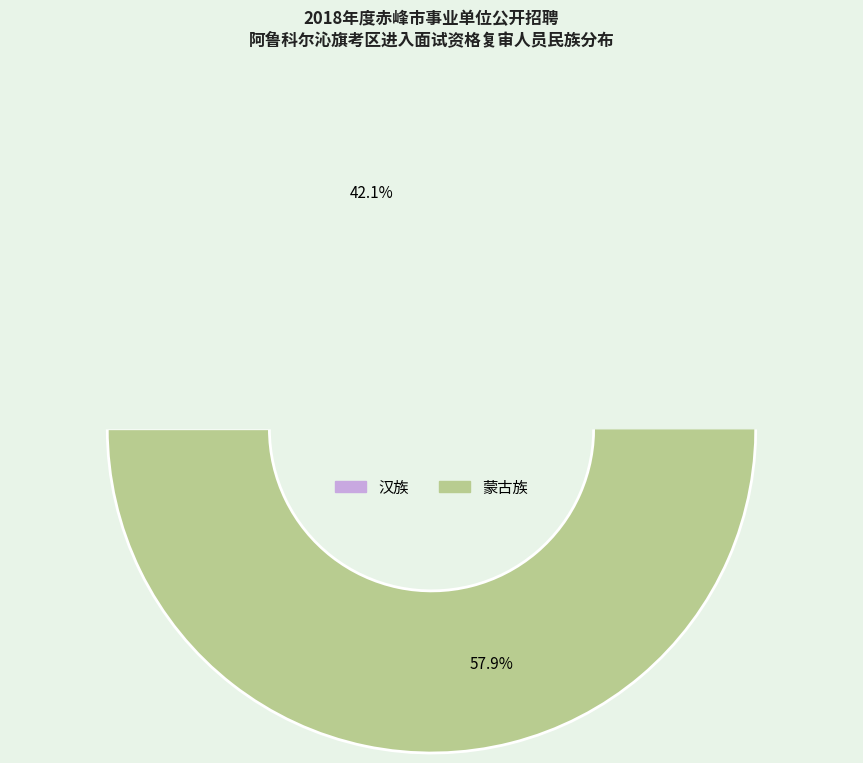

Combined, do 蒙古族 and 汉族 account for over 50%?

Yes